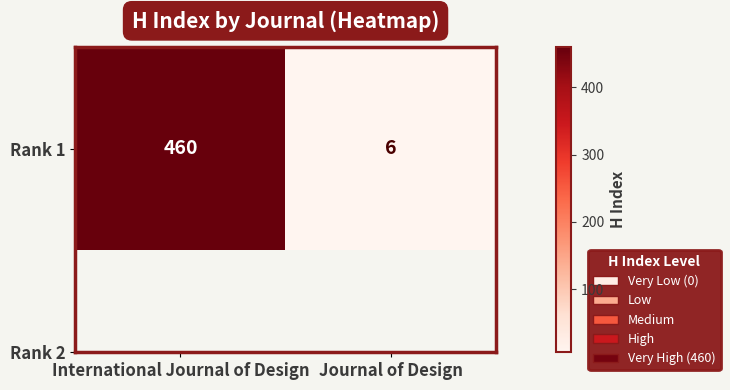

Reading left to right, extract all data points from this chart.

International Journal of Design=460	Journal of Design=6